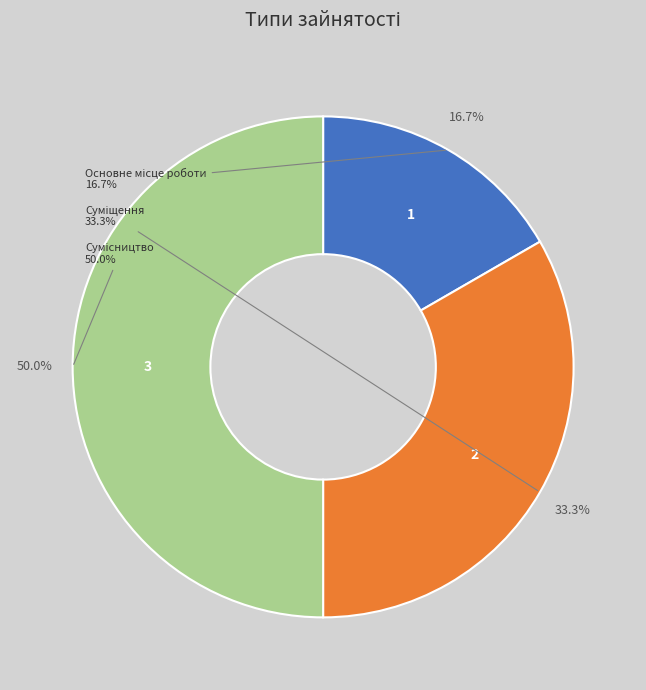

What percentage is the Сумісництво slice, to the nearest percent?

50%